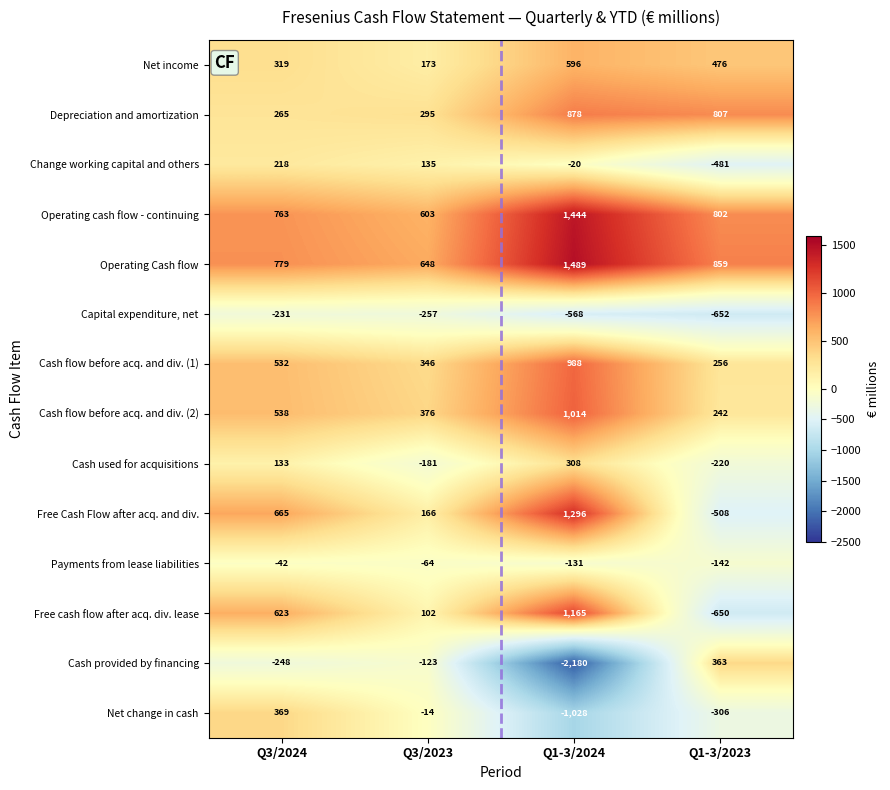

What is the sum of all Cash flow before acq. and div. (2) values?

2170